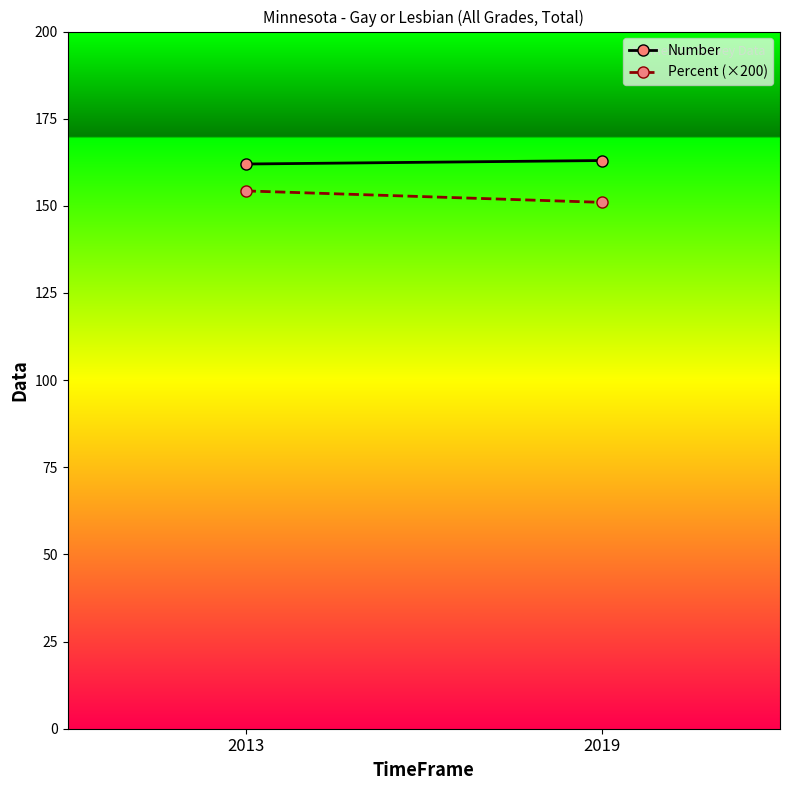

Which series changed the most between 2013 and 2019?

Percent (×200)